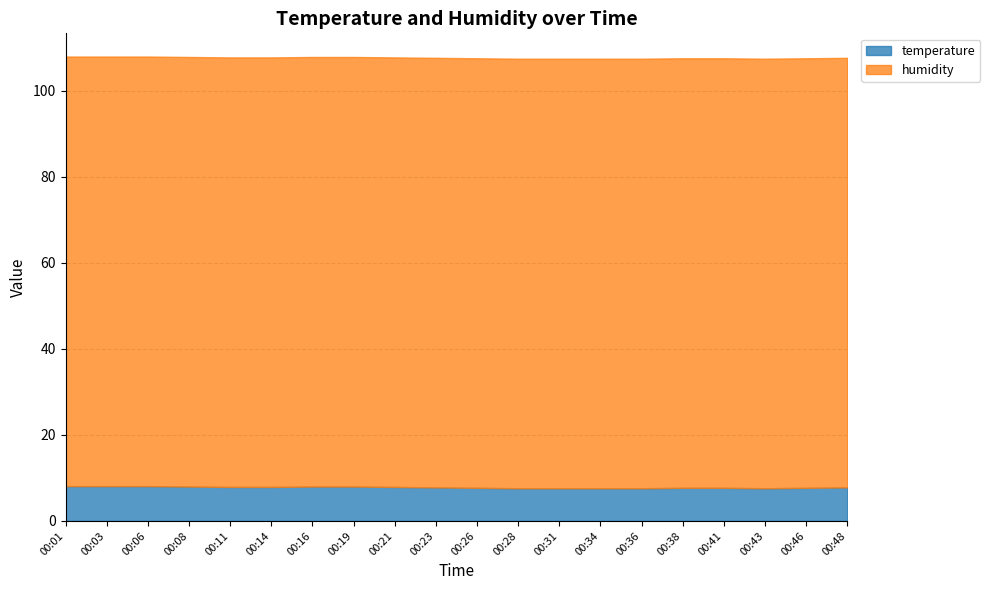

At which label is temperature closest to 7?

00:28